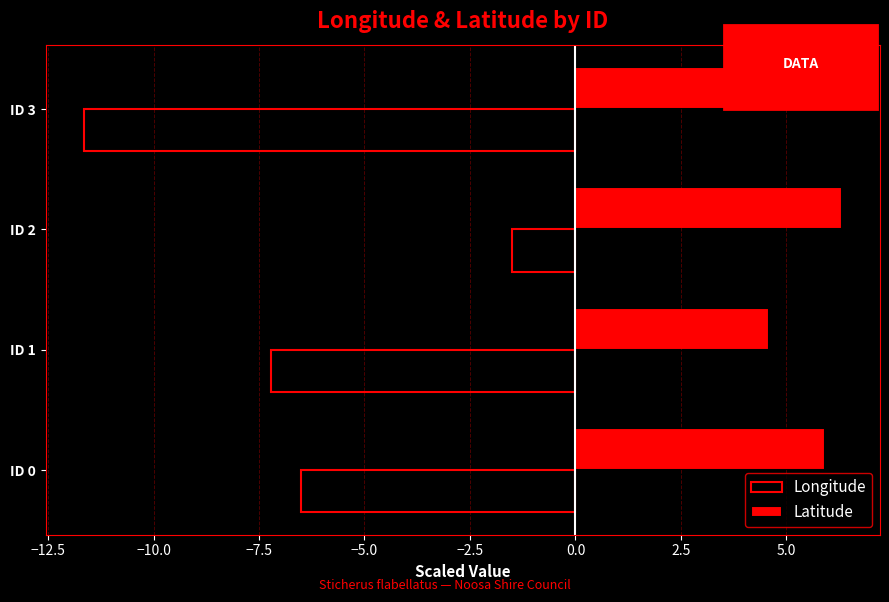

Which series has the largest range (max minus min)?

Longitude